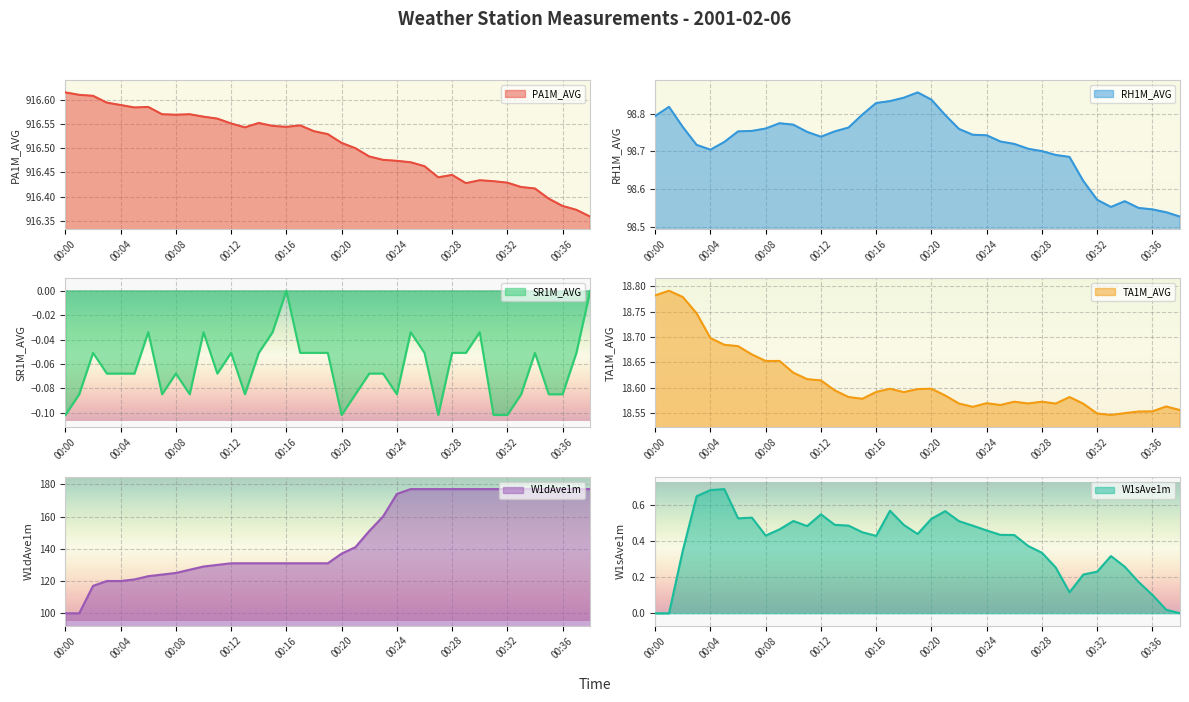

Is it true that SR1M_AVG equals -0.2 at 00:27?

False